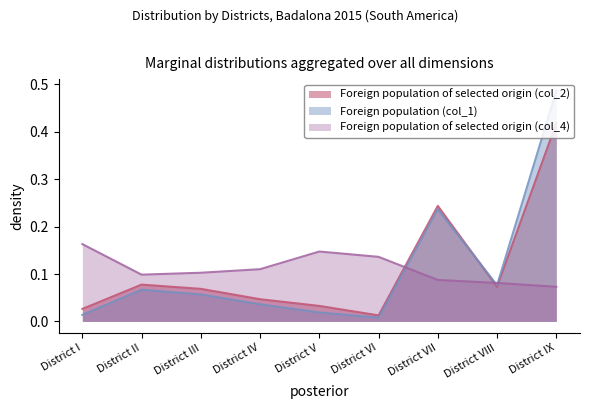

Reading left to right, what are all the values shown in this chart?

Foreign population of selected origin (col_2): District I=0.0	District II=0.1	District III=0.1	District IV=0.0	District V=0.0	District VI=0.0	District VII=0.2	District VIII=0.1	District IX=0.4
Foreign population (col_1): District I=0.0	District II=0.1	District III=0.1	District IV=0.0	District V=0.0	District VI=0.0	District VII=0.2	District VIII=0.1	District IX=0.5
Foreign population of selected origin (col_4): District I=0.2	District II=0.1	District III=0.1	District IV=0.1	District V=0.1	District VI=0.1	District VII=0.1	District VIII=0.1	District IX=0.1